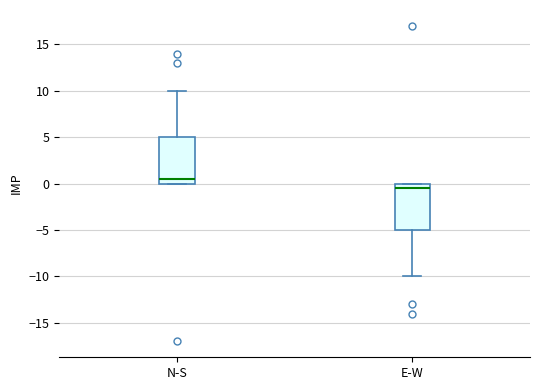

Reading left to right, transcribe this box plot: for each box, give where its median line is, the range the box spans, and where its two whiskers end, as read against the y-axis. The values are not printed on the chart, so give them approximately, as read against the axis.

N-S: median 0.5, box 0.0 to 5.0, whiskers 0.0 to 10.0
E-W: median -0.5, box -5.0 to 0.0, whiskers -10.0 to 0.0